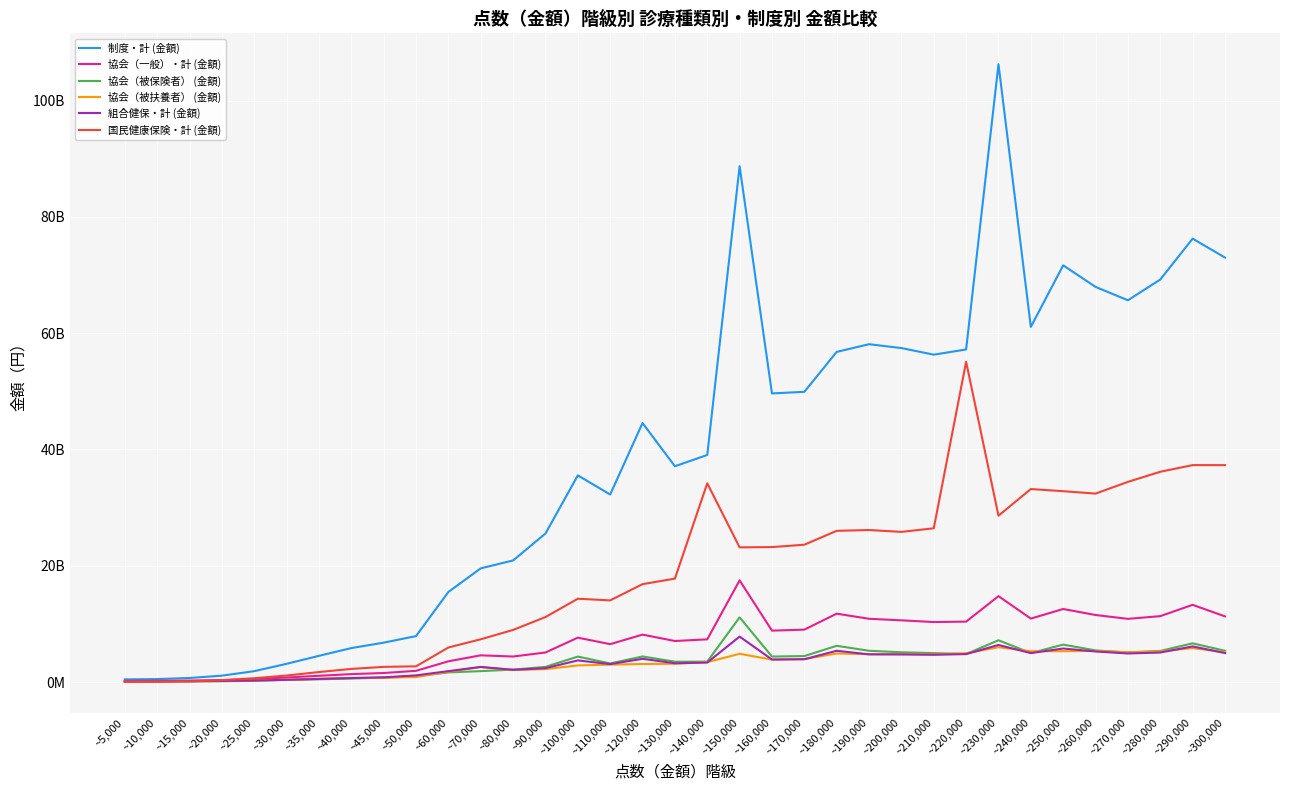

True or false: 組合健保・計 (金額) and 協会（被保険者） (金額) intersect in this chart.

True